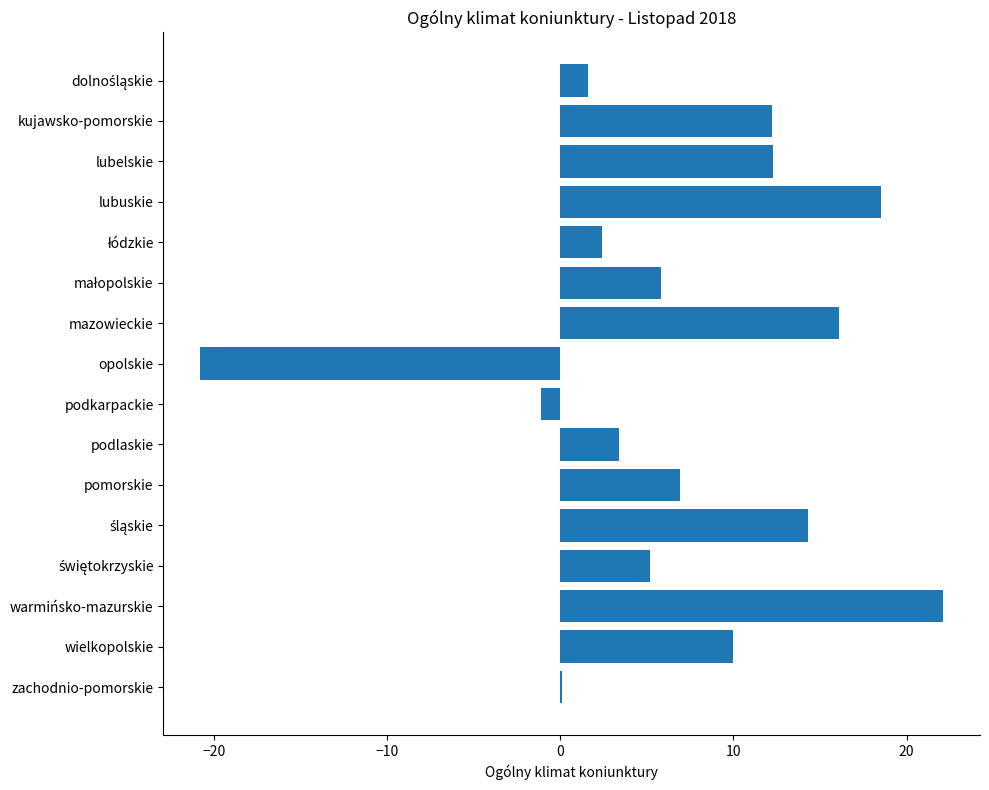

What is the approximate value at opolskie?

-20.8